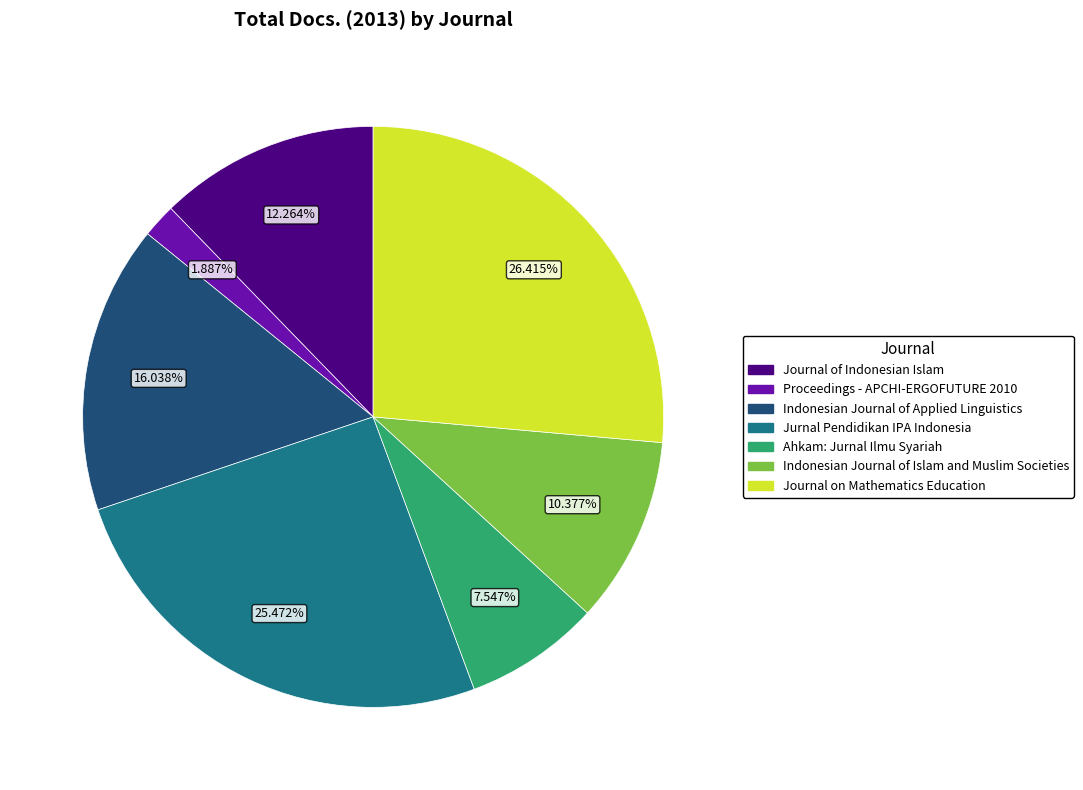

What is the smallest slice in the pie chart?

Proceedings - APCHI-ERGOFUTURE 2010